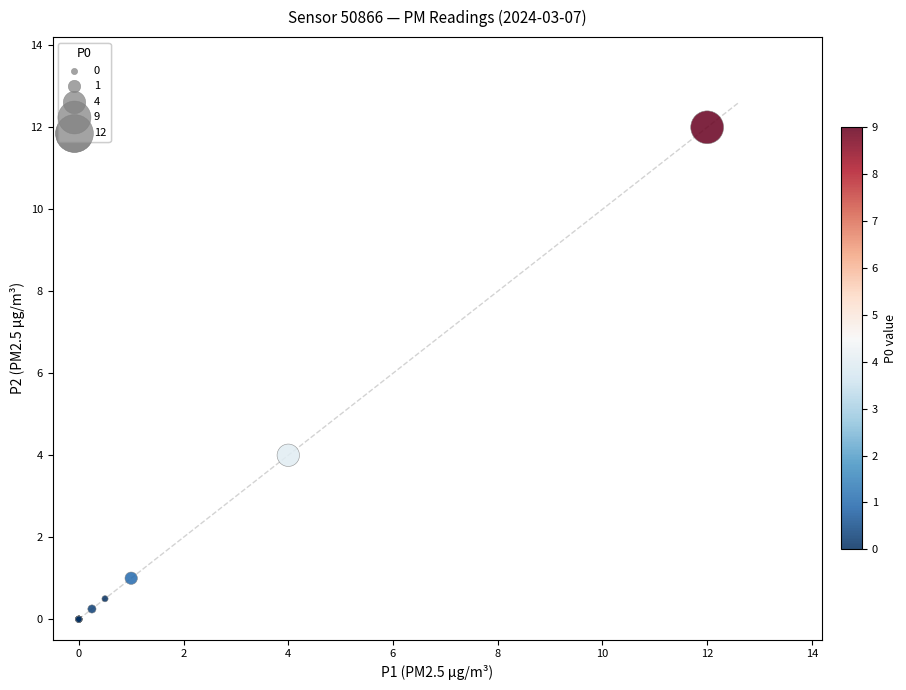

What Y value in the scatter plot is closest to 6?

4.0